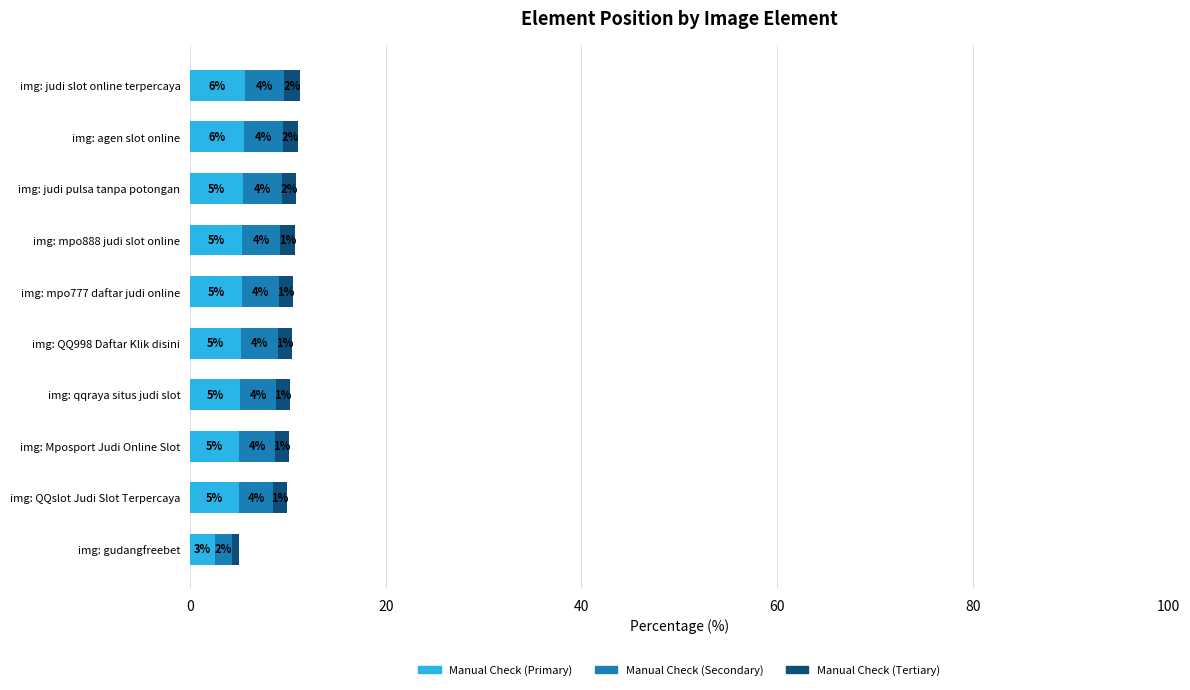

Count the number of categories in the chart.

10